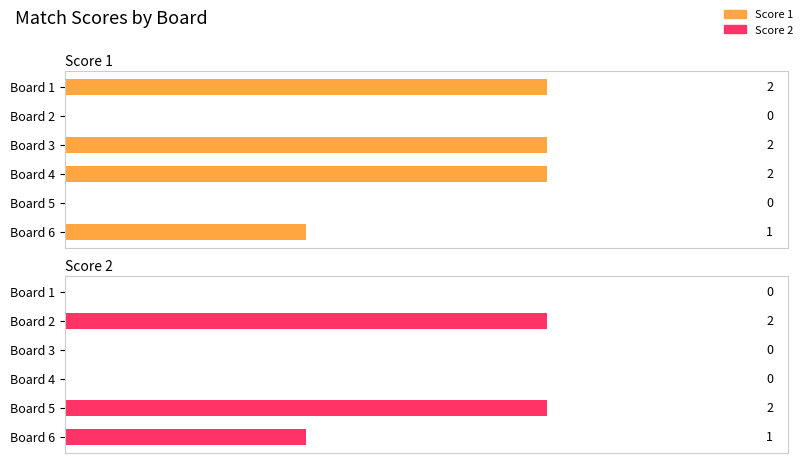

What is the difference between the highest and lowest values at Board 5?

2